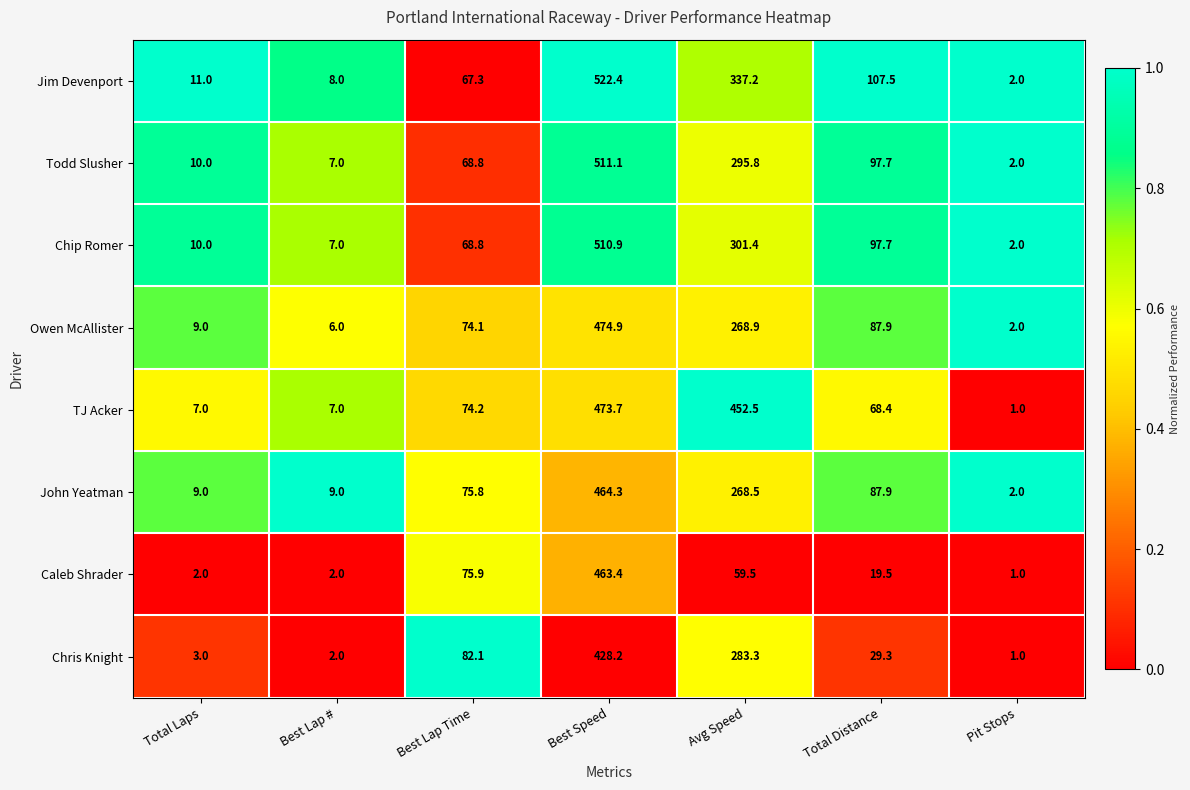

Which series has the widest spread of values?

Jim Devenport